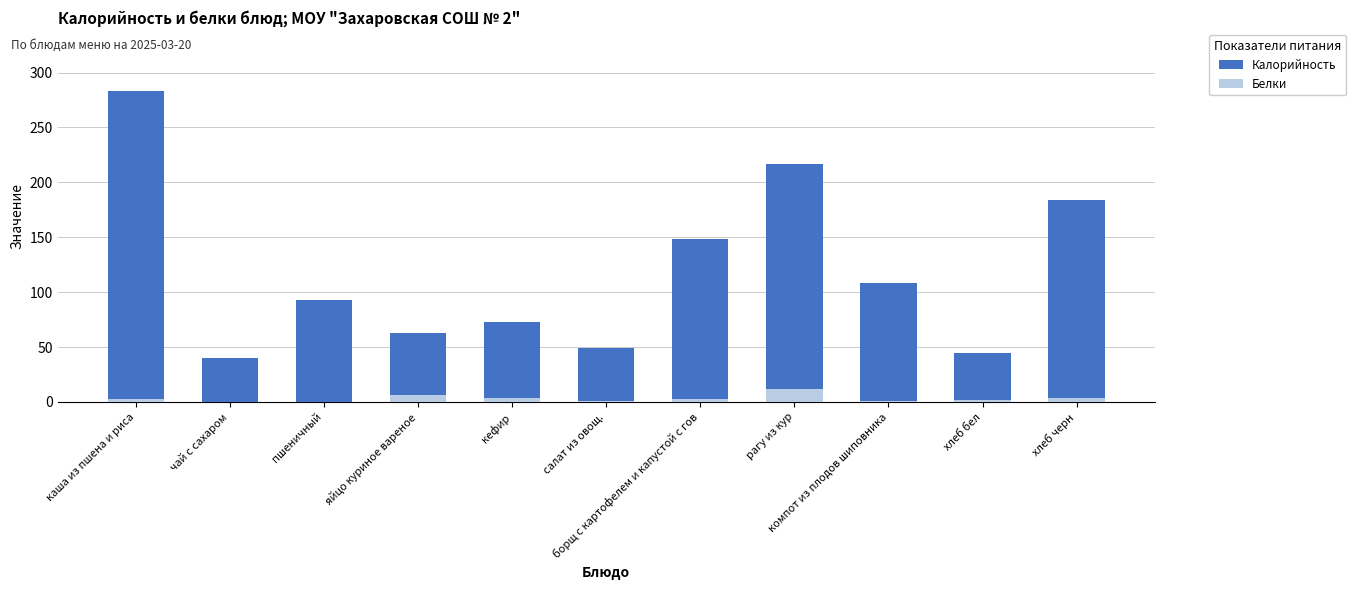

What are all the series names shown in the legend?

Калорийность, Белки